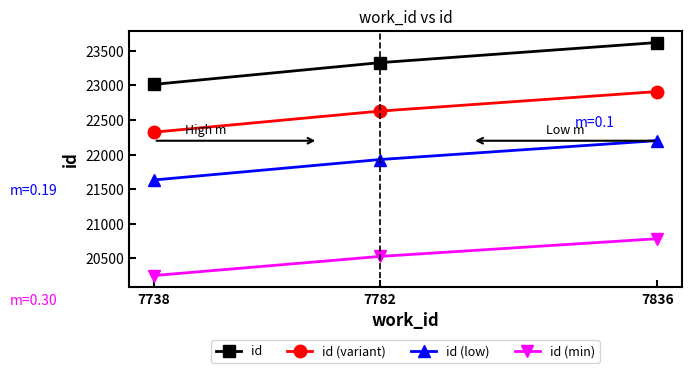

What is the value of the id (low) point at the 1st from the left?

21633.2